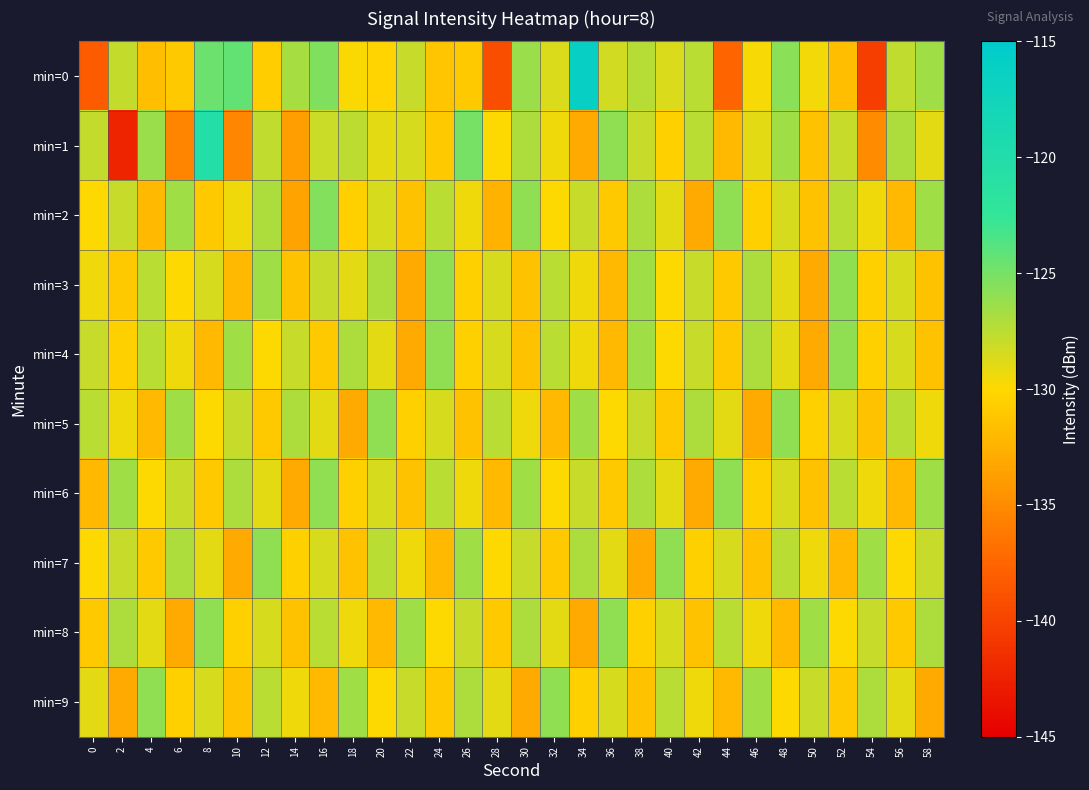

What is the total value across all series at 32?

-1291.2